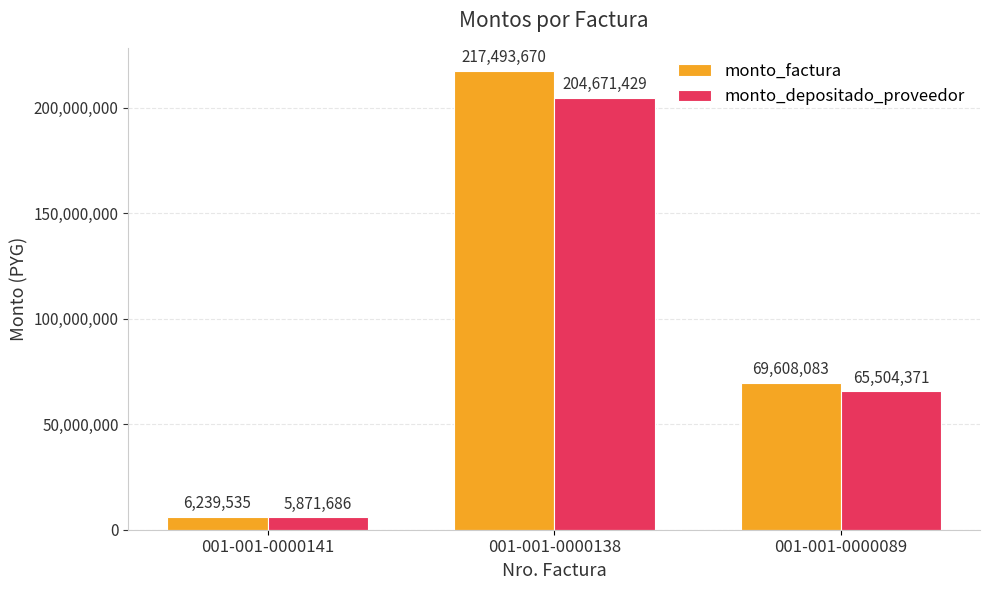

Rank the series by their average value, from lowest to highest.

monto_depositado_proveedor, monto_factura